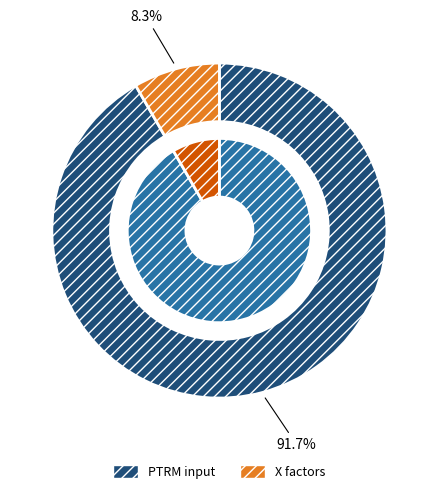

Is it true that PTRM input is 85% of the pie?

False